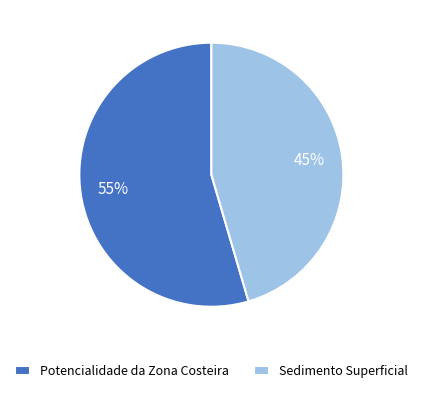

Does Sedimento Superficial account for over 50% of the chart?

No